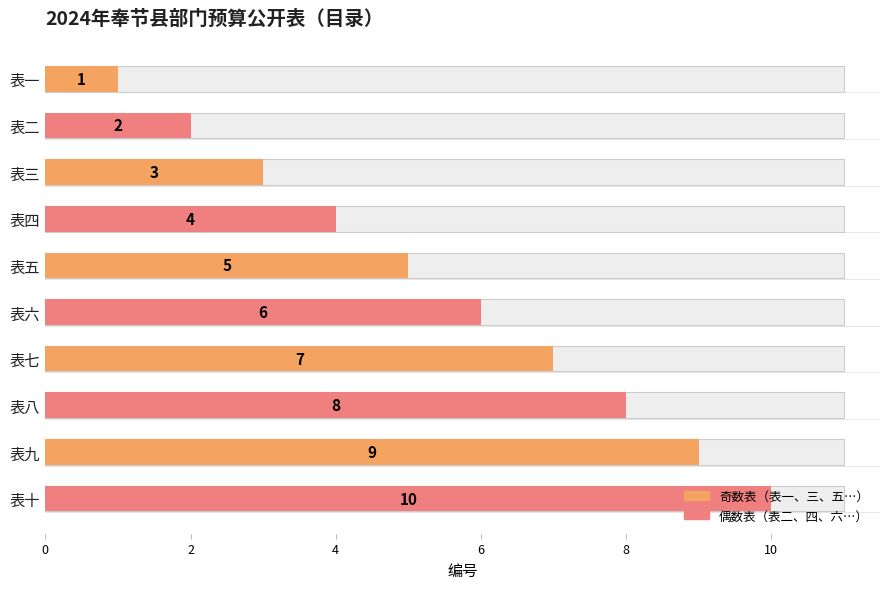

List the labels in order of value, smallest first.

表一, 表二, 表三, 表四, 表五, 表六, 表七, 表八, 表九, 表十